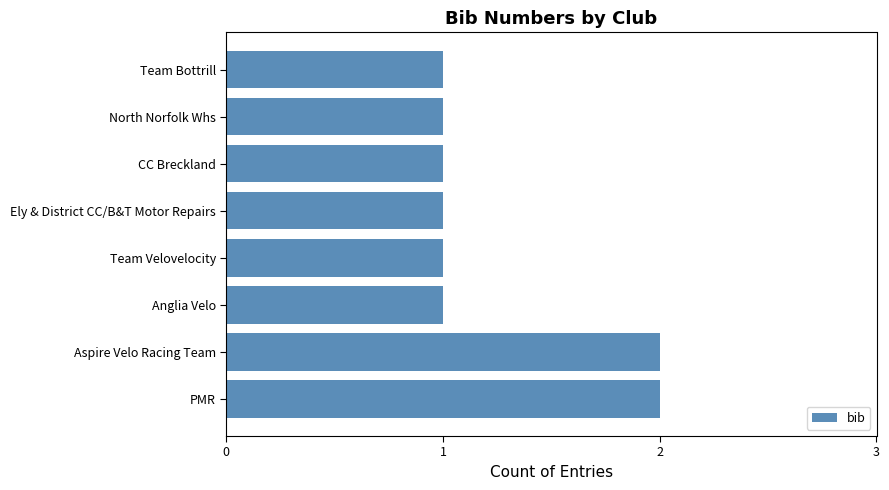

What is the sum of all values?

10